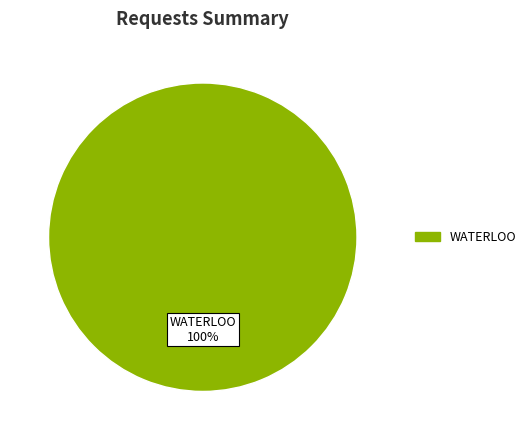

Is there any slice that represents more than half of the pie?

Yes